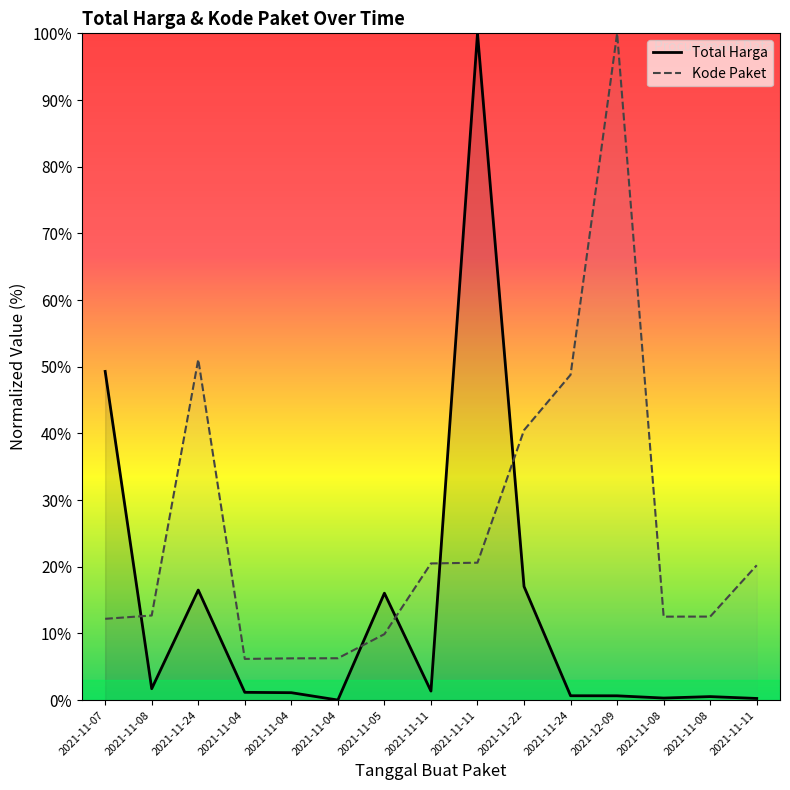

Where is the first local maximum for Total Harga?

2021-11-24